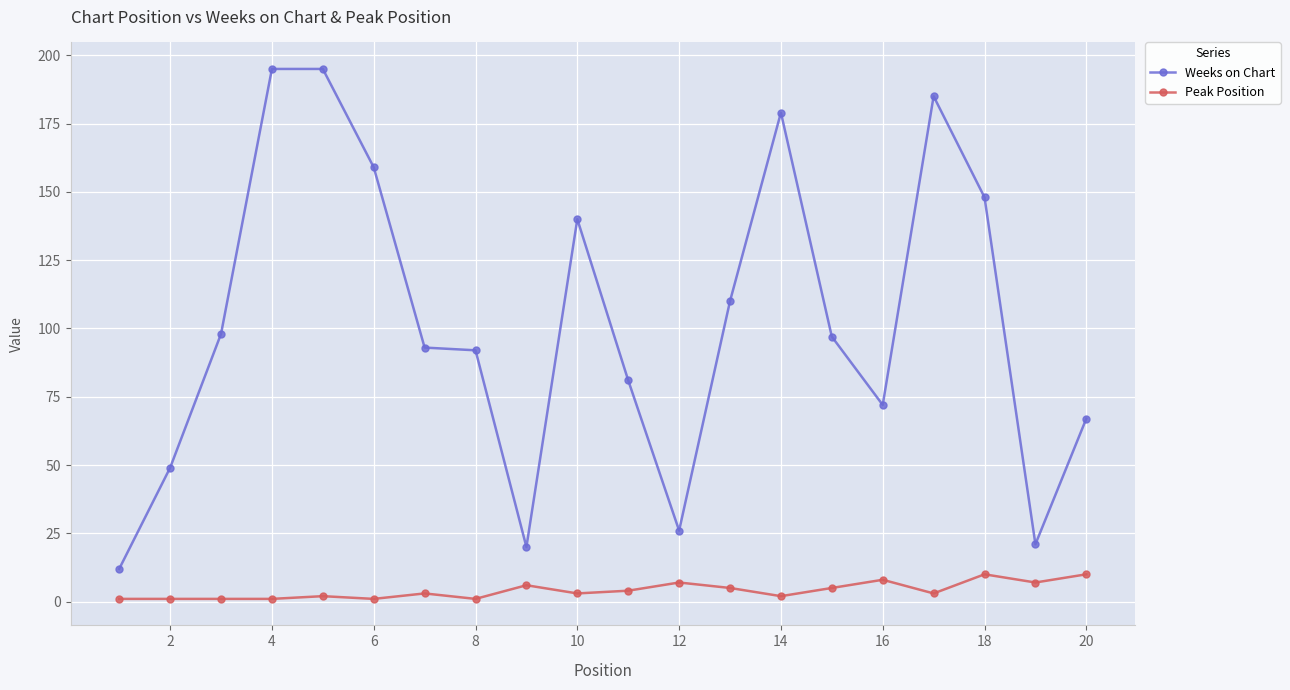

Count the number of data series in this chart.

2